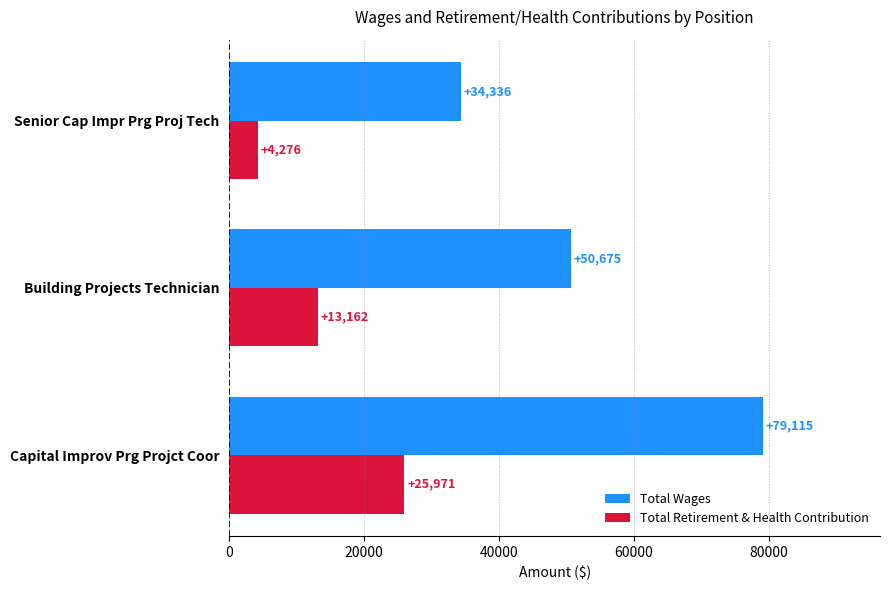

At which label is Total Retirement & Health Contribution closest to 15123?

Building Projects Technician